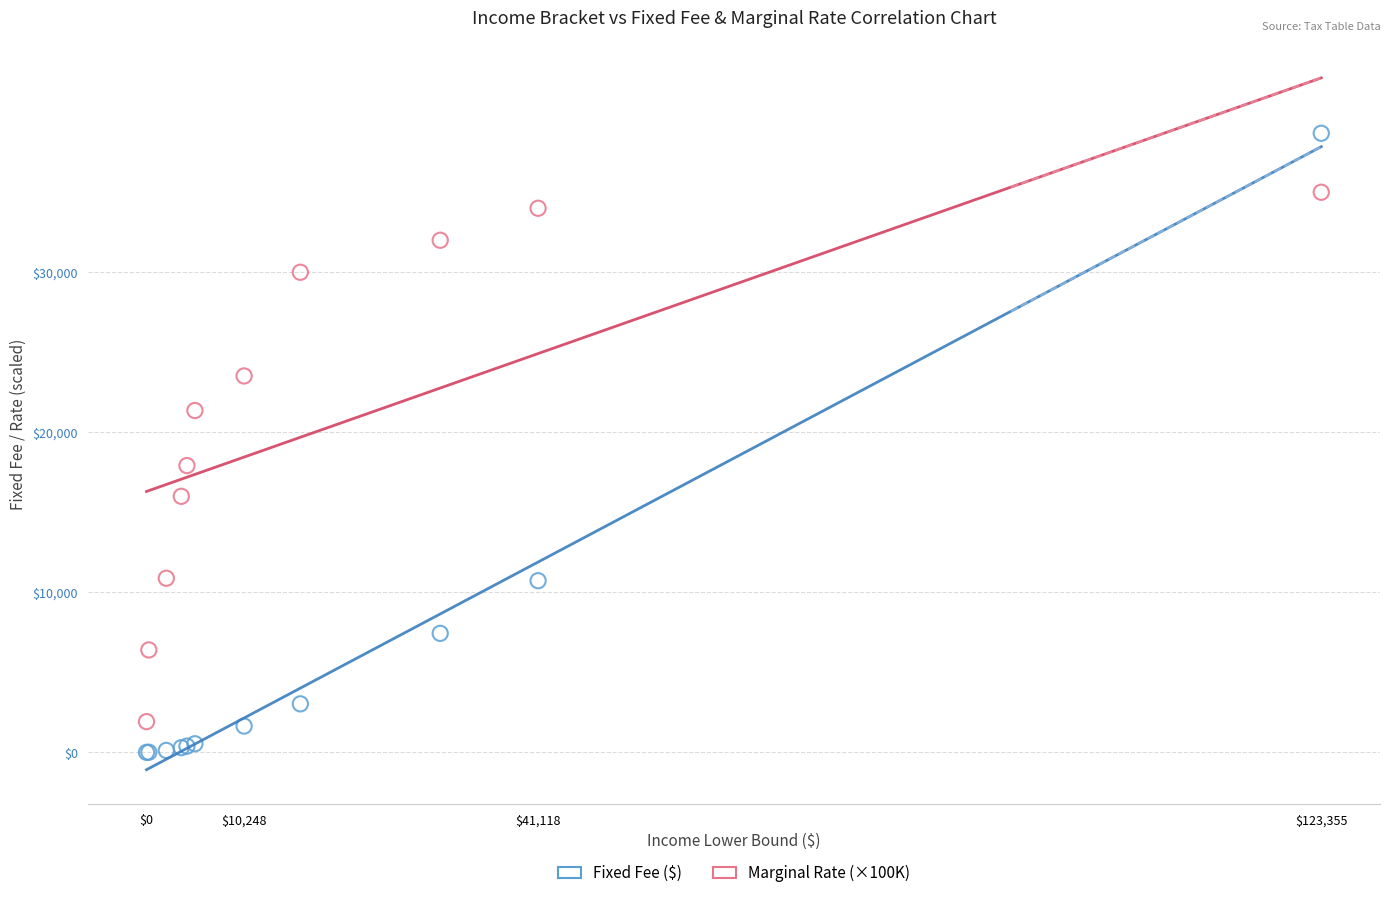

What is the X range (max minus min) for the scatter plot?

123355.2